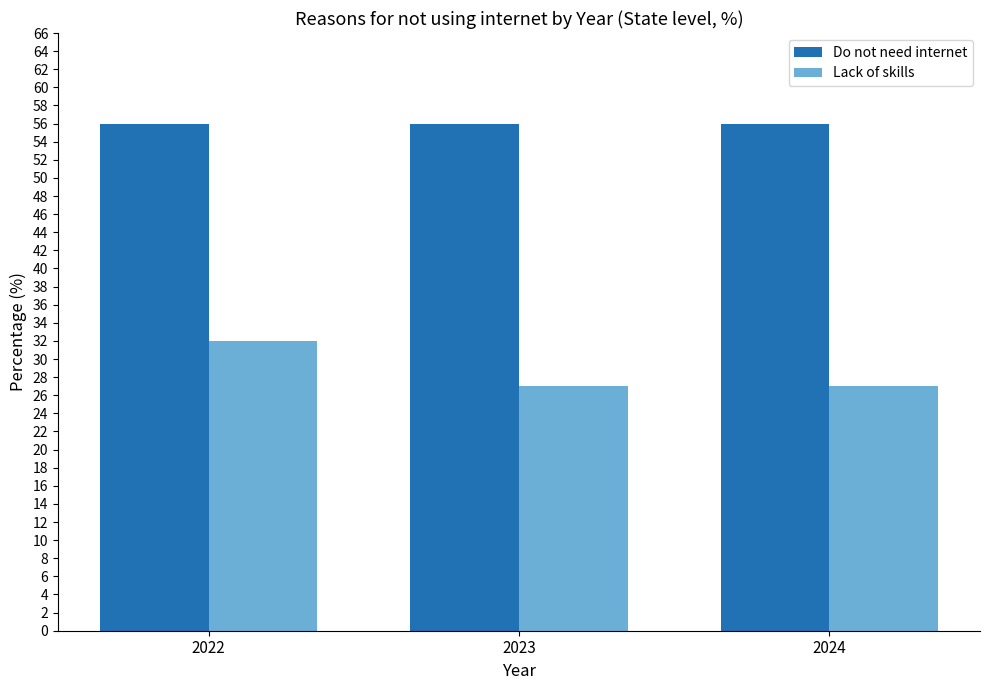

What is the total value across all series at 2024?

83